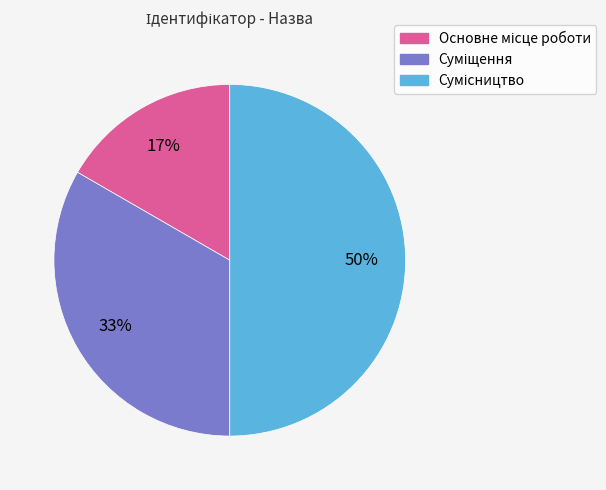

To the nearest percent, what is the average slice percentage?

33%